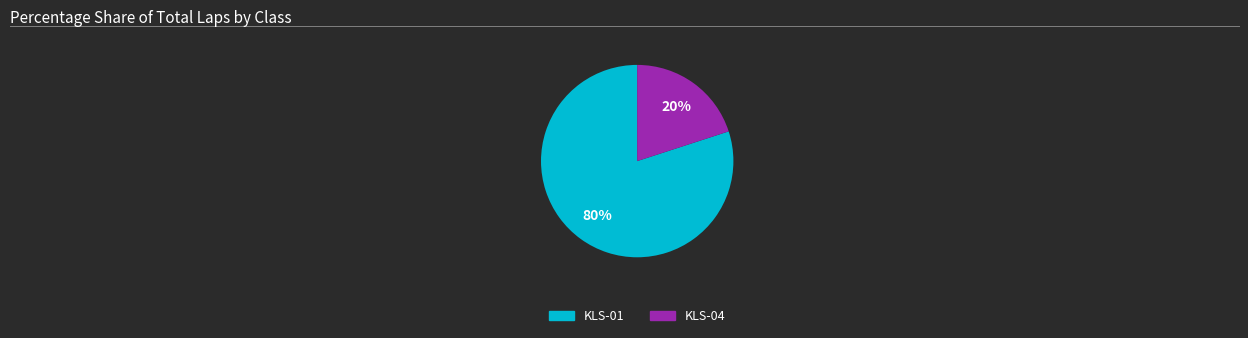

Which has a higher value, KLS-01 or KLS-04?

KLS-01